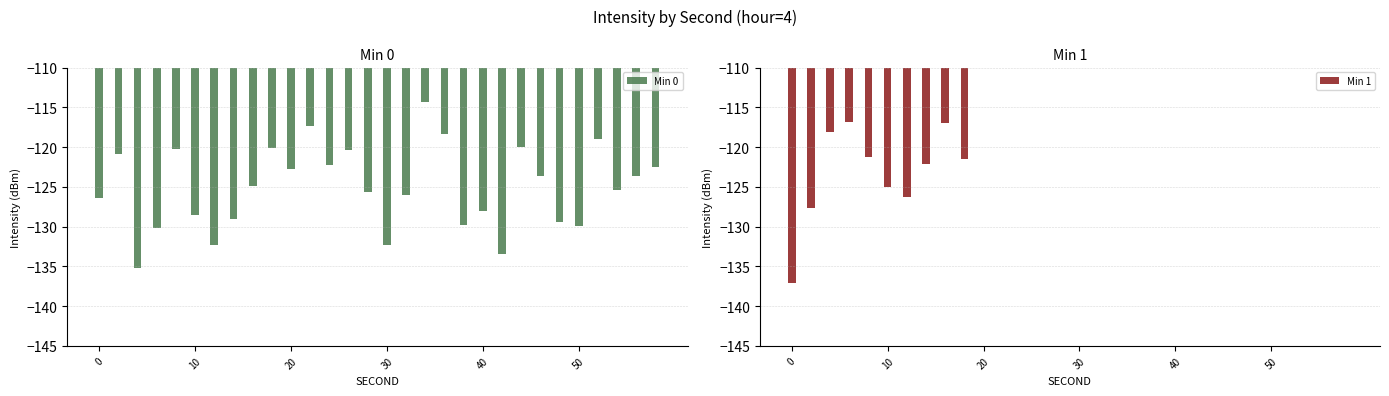

What is the highest value of the Min 0 series?

-114.3